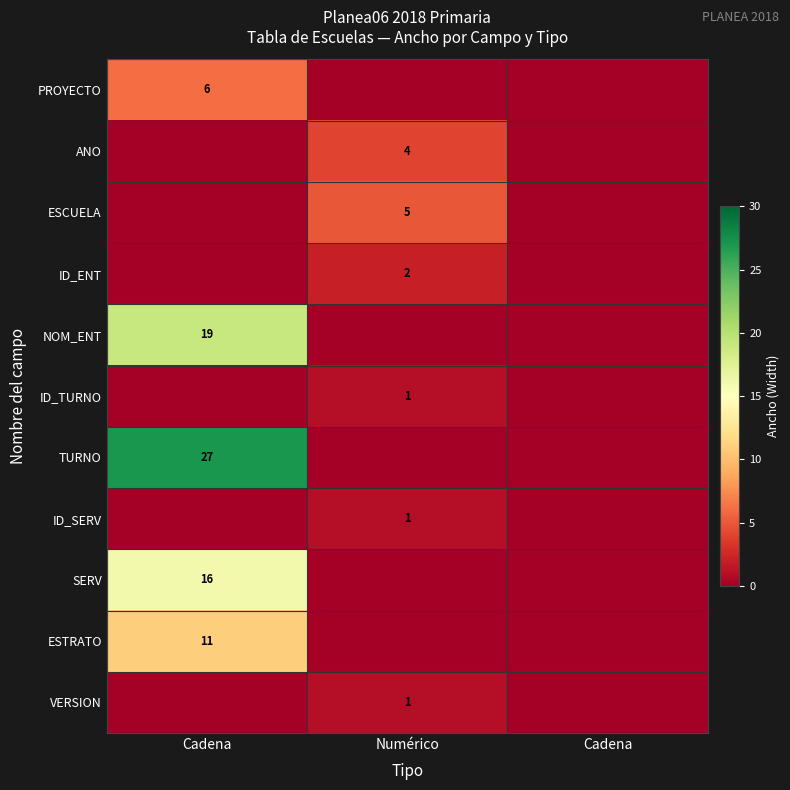

Rank the series by their maximum value, from lowest to highest.

ID_TURNO, ID_SERV, VERSION, ID_ENT, ANO, ESCUELA, PROYECTO, ESTRATO, SERV, NOM_ENT, TURNO